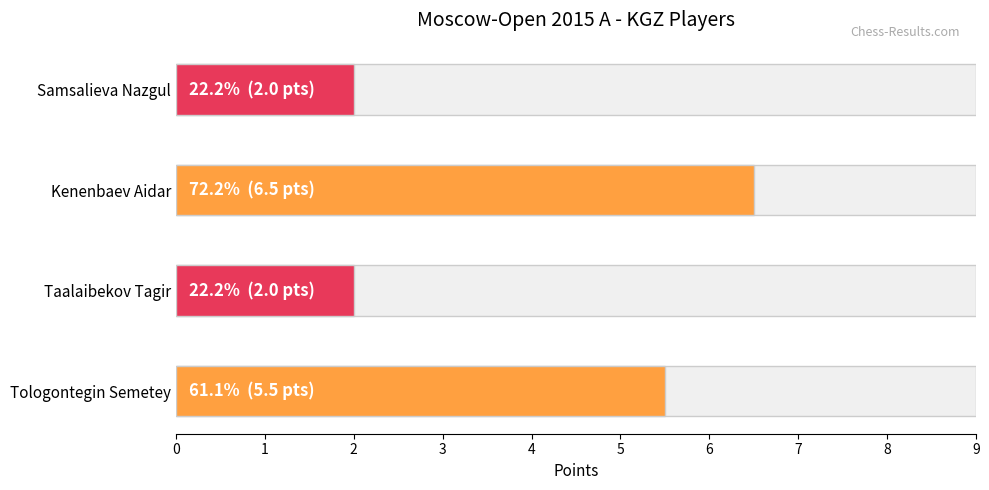

Which category has the highest value across all series?

Kenenbaev Aidar